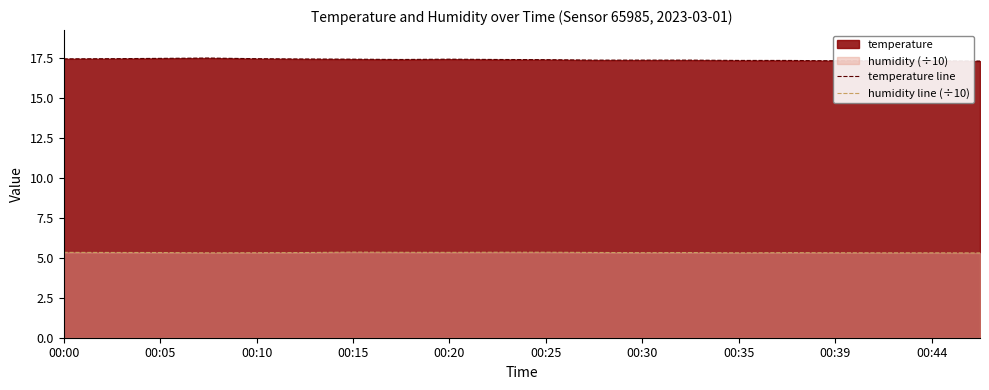

How many lines are shown in the chart?

2